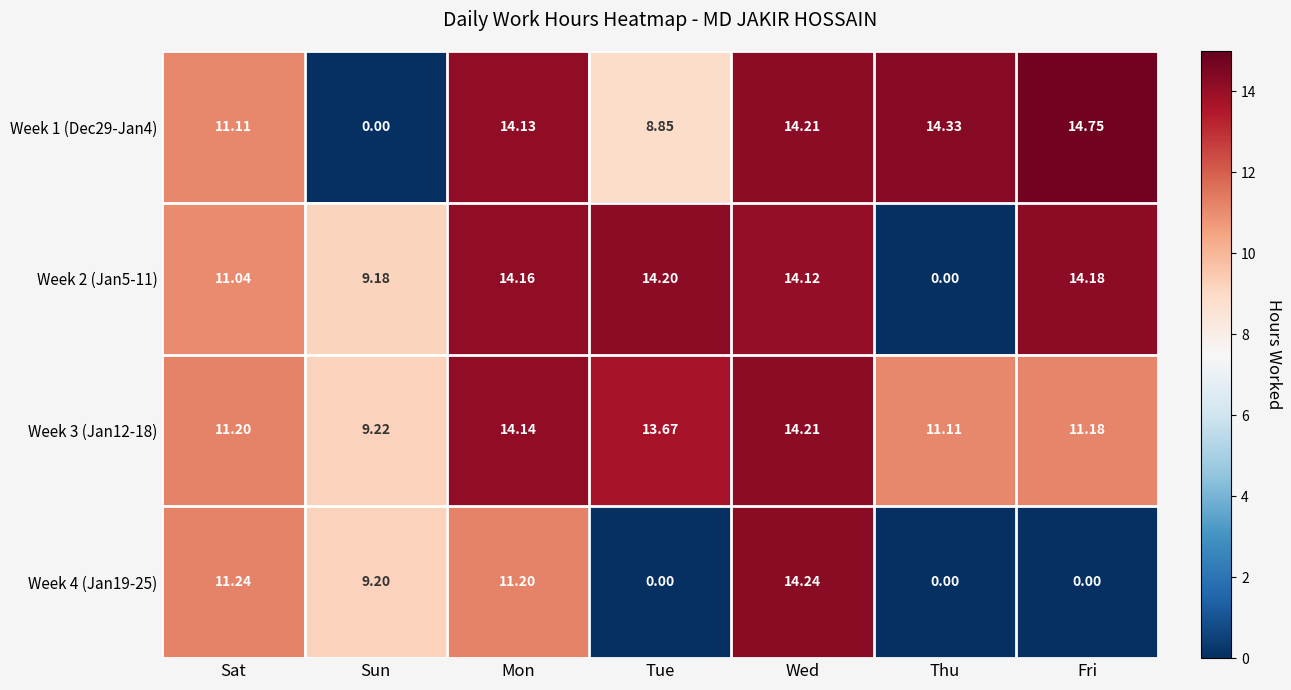

At which label does Week 2 (Jan5-11) reach its minimum?

Thu